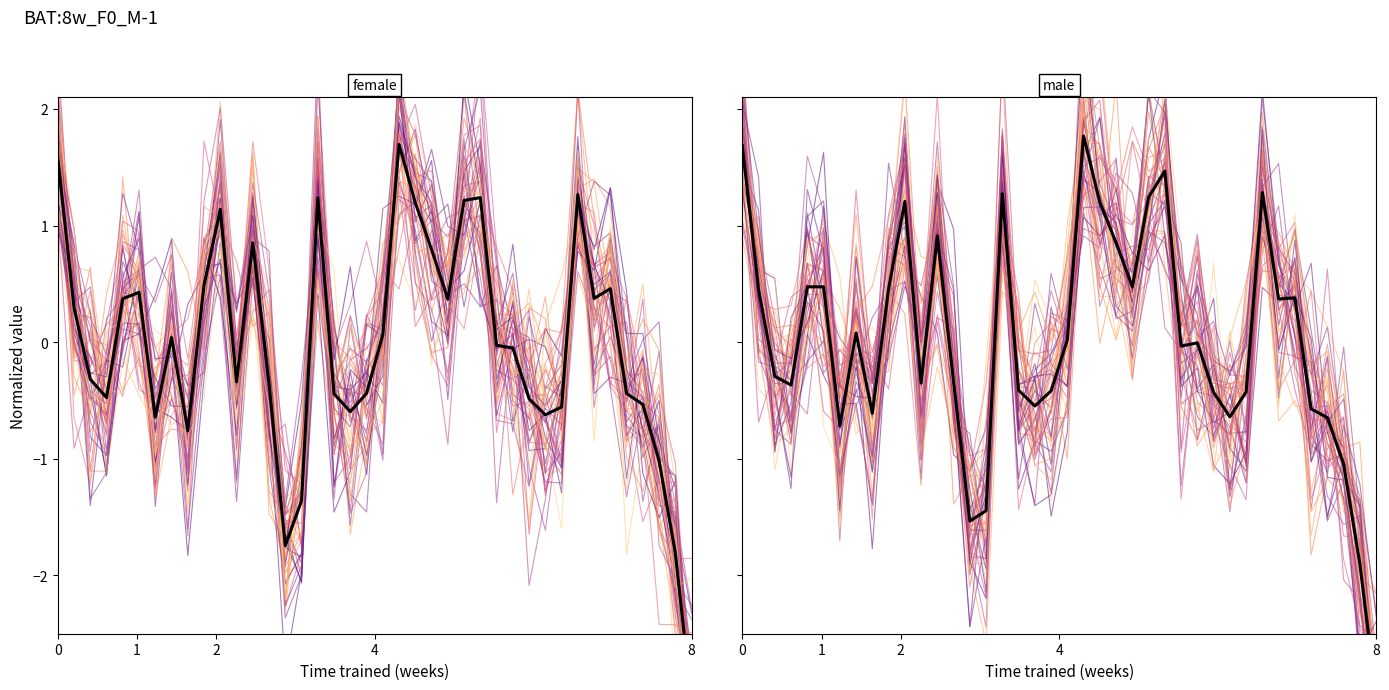

What is the minimum value shown in the chart?

-3.1